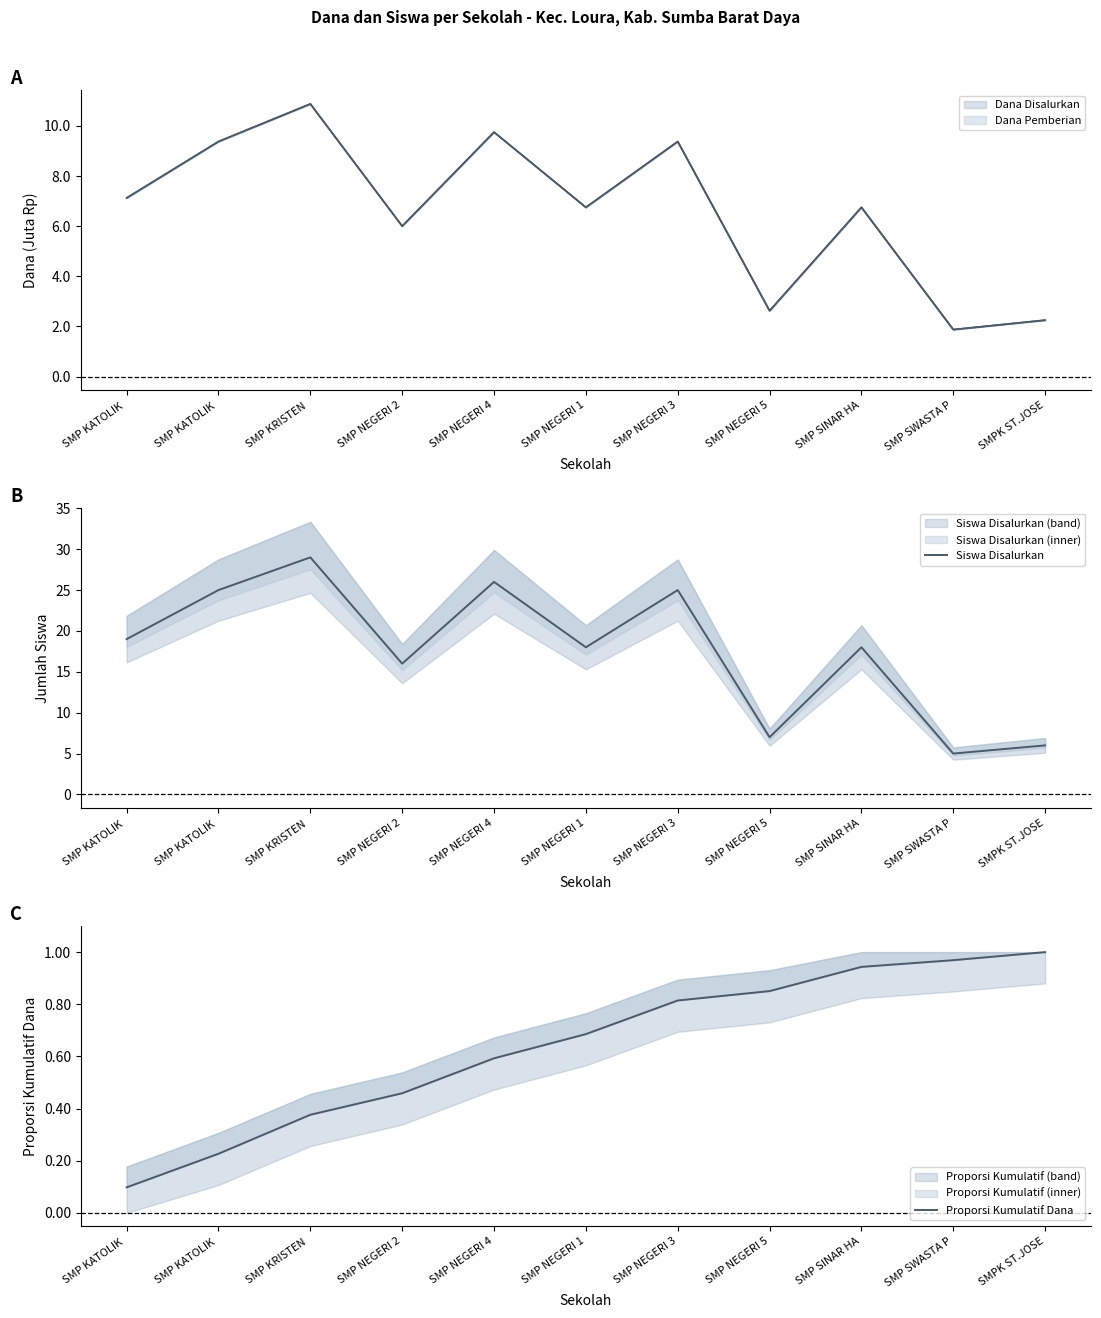

Where is Siswa Disalurkan nearest to the value 17?

SMP NEGERI 2